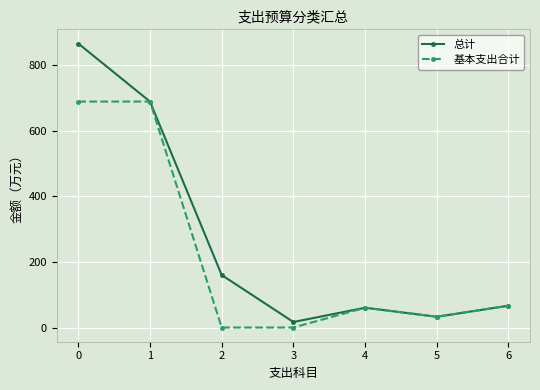

At which category does 总计 reach its first local valley?

3